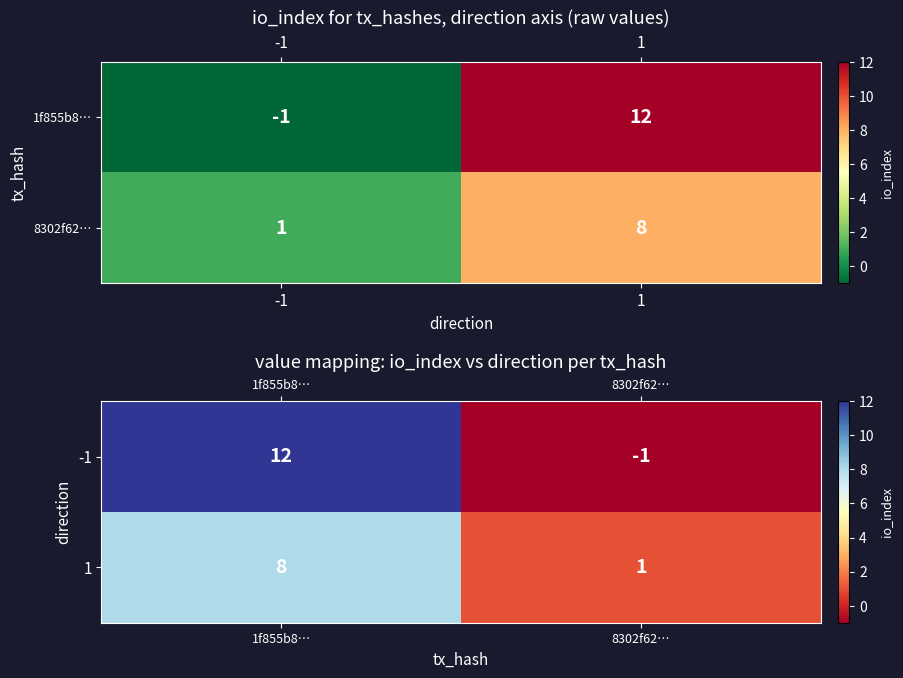

Between 1f855b8… and 8302f62…, which series saw the biggest shift?

-1